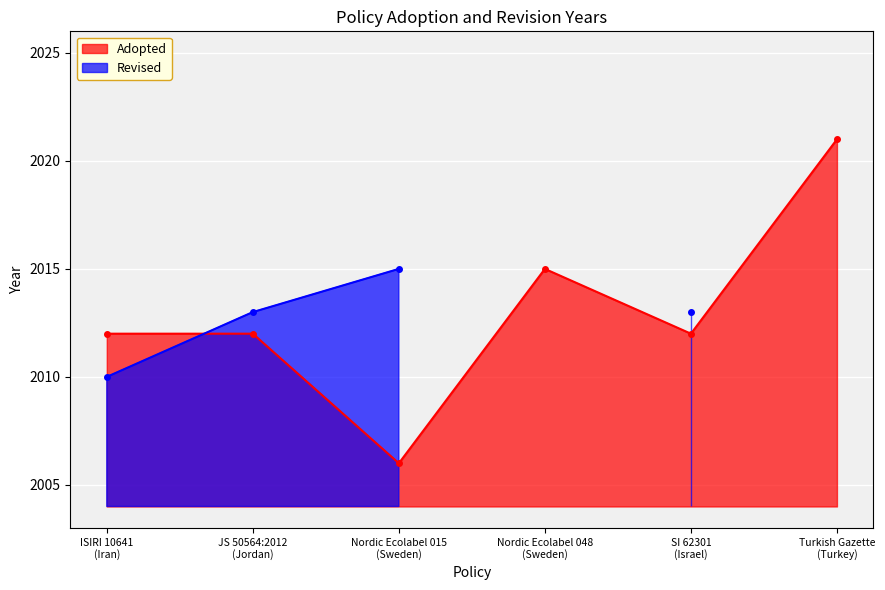

What is the greatest value displayed?

2021